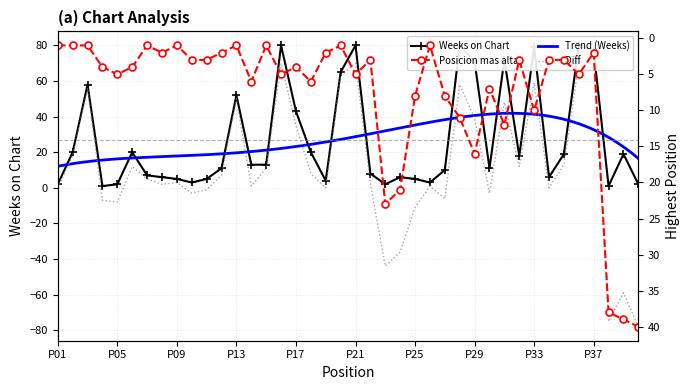

The value of Posicion mas alta at 14 is 6. True or false?

True